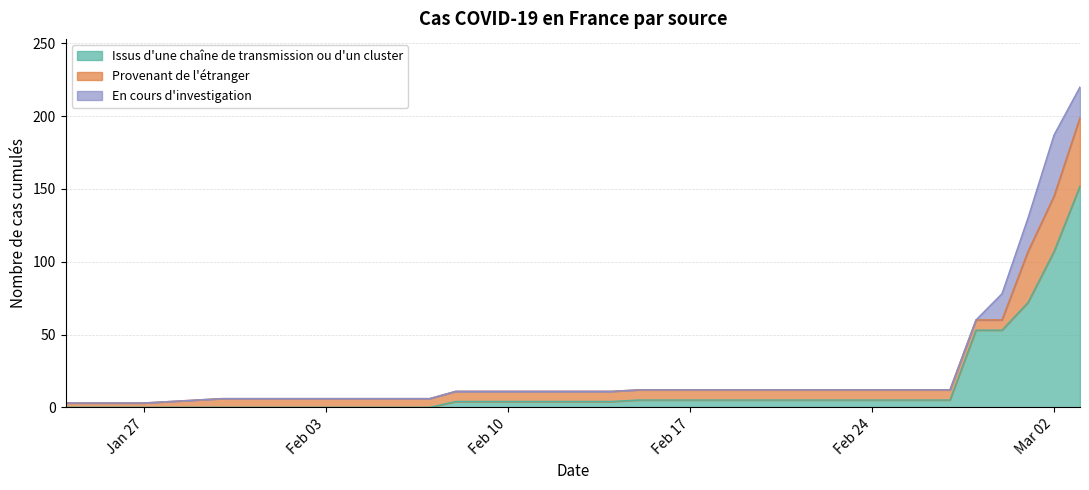

Is the value of Issus d'une châene de transmission ou d'un cluster at 2020-02-01 greater than the value of En cours d'investigation at 2020-01-28?

No